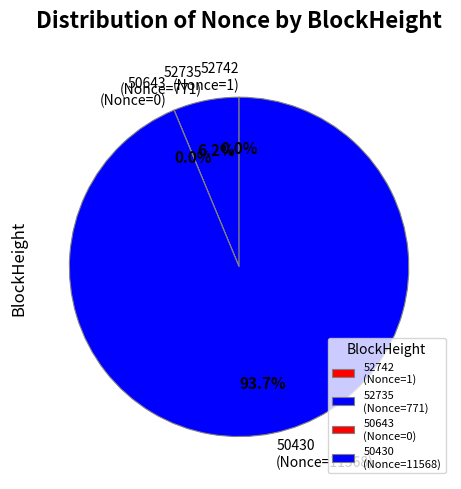

Does any single category account for the majority?

Yes